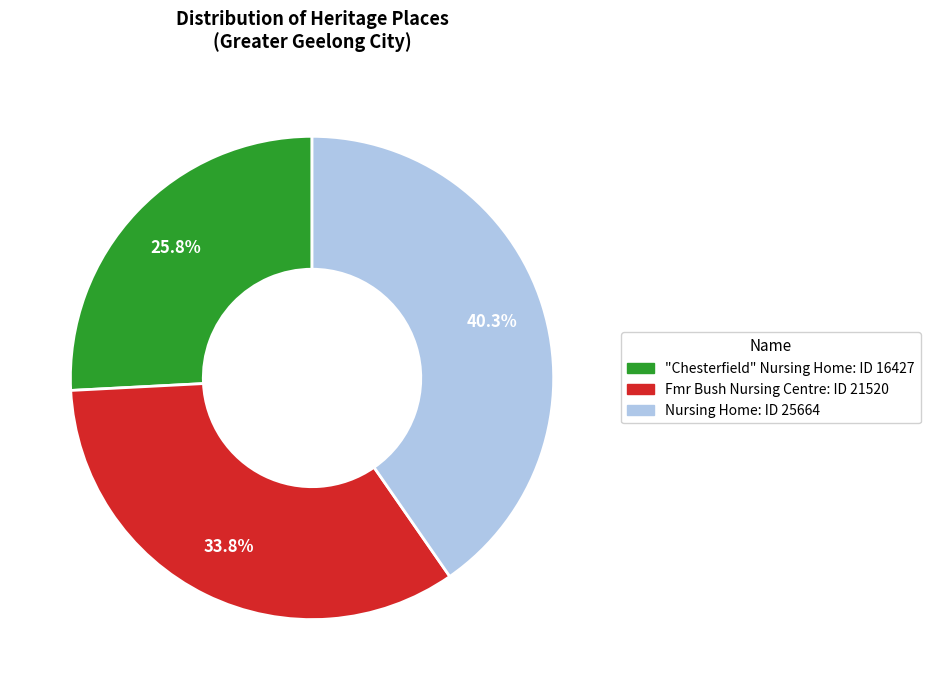

How many slices are in this pie chart?

3